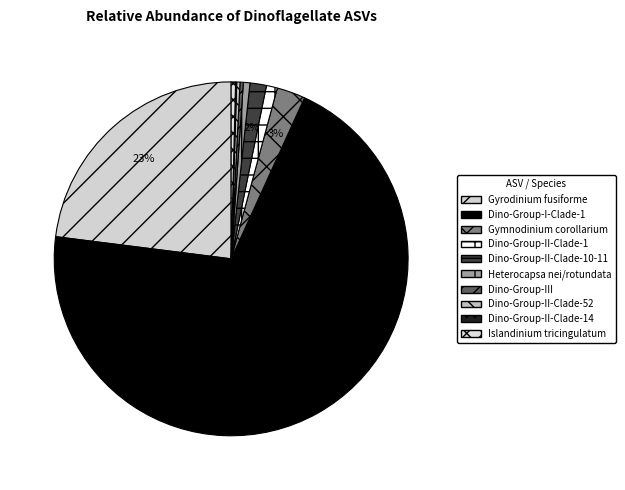

How many segments does this pie chart have?

10